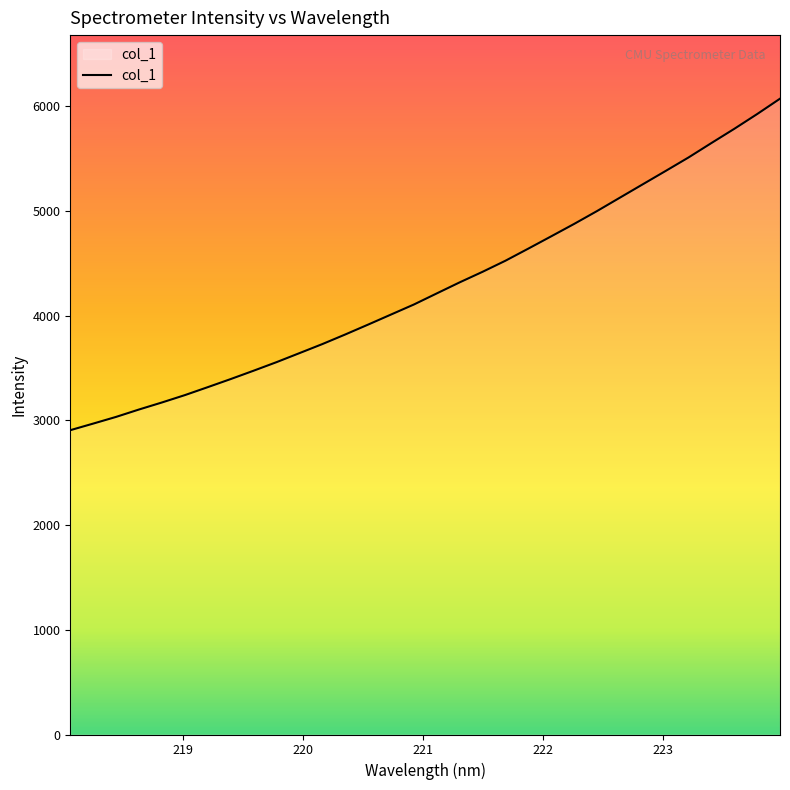

What is the greatest value displayed?

6074.5